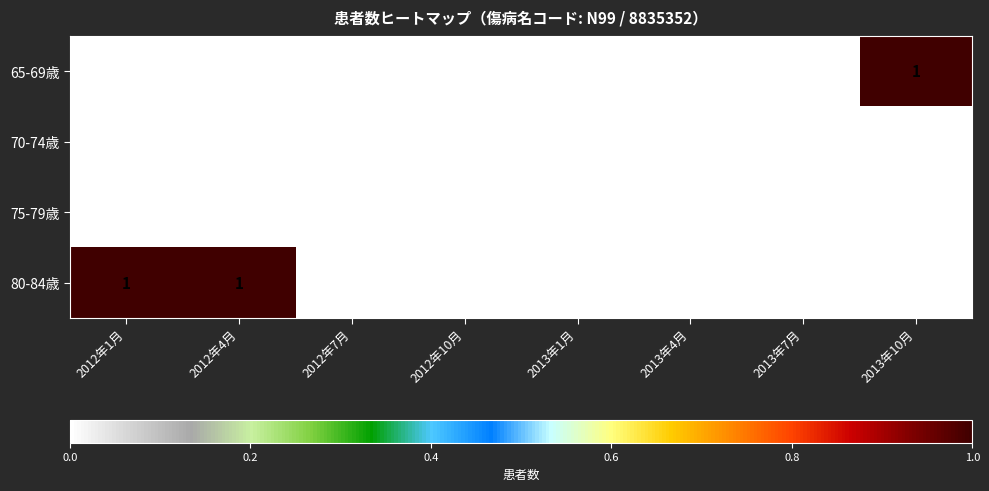

Which series has the largest total across all categories?

80-84歳